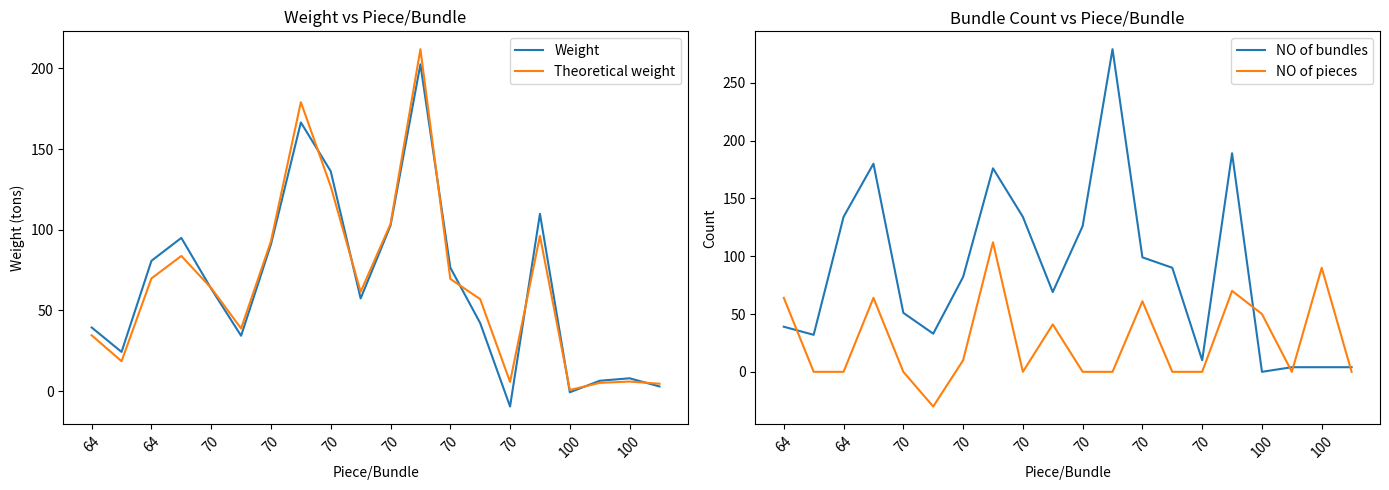

Is this an area chart (filled region under the line)?

No